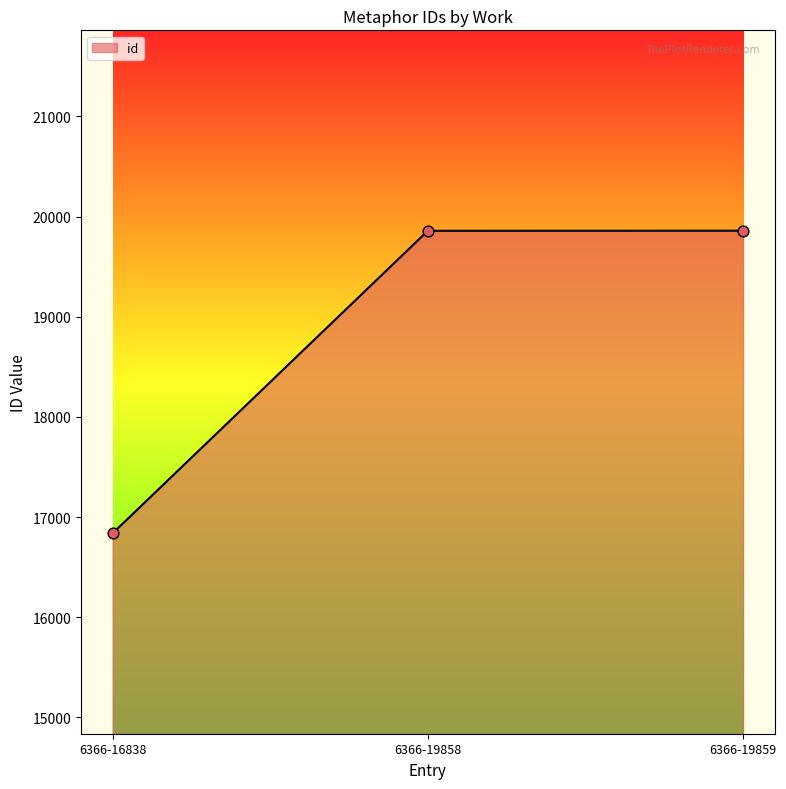

What is the ratio of the value at 6366-16838 to the value at 6366-19858?

0.8